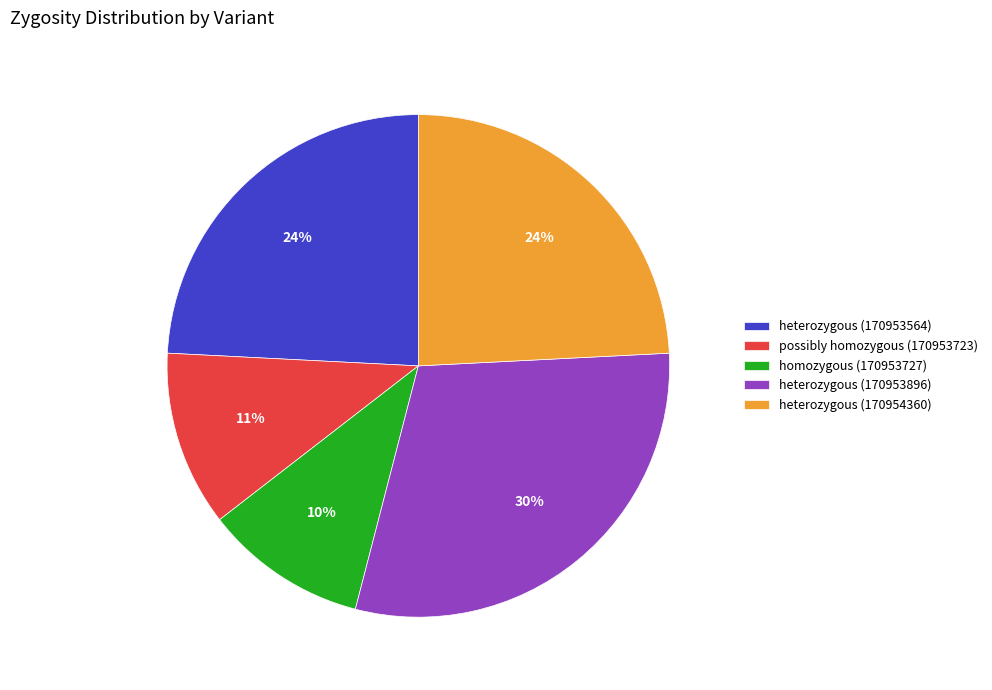

To the nearest percent, what is the average slice percentage?

20%